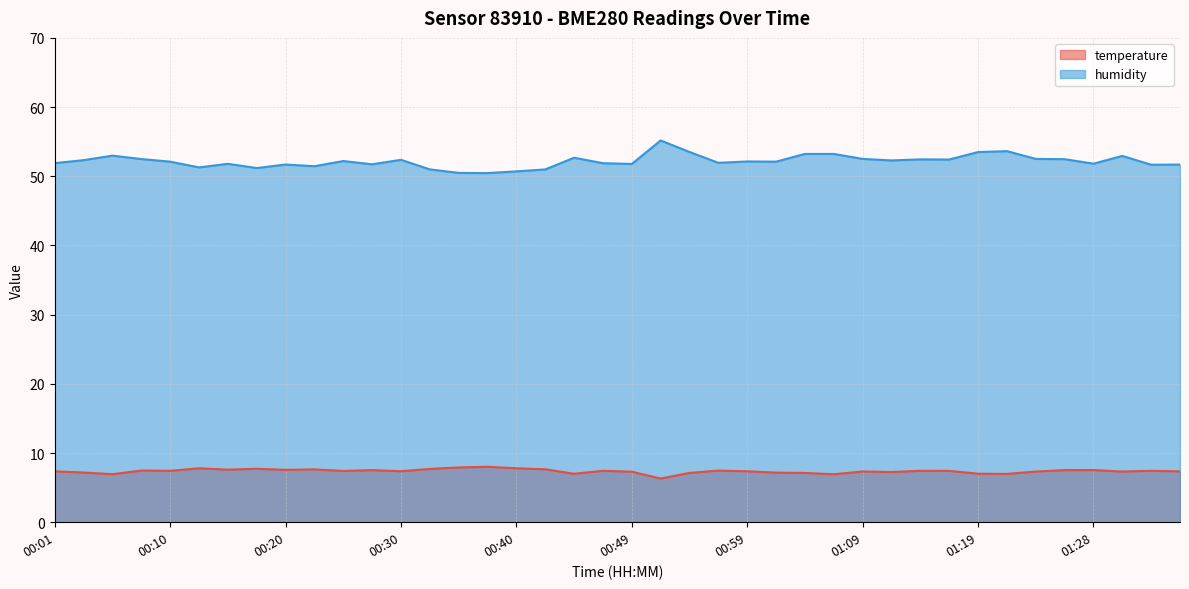

Reading left to right, transcribe all the data shown in this chart.

temperature: 00:01=7.3	00:03=7.2	00:06=6.9	00:08=7.5	00:10=7.4	00:13=7.8	00:15=7.6	00:18=7.7	00:20=7.6	00:23=7.6	00:25=7.4	00:27=7.5	00:30=7.4	00:32=7.7	00:35=7.9	00:37=8.0	00:40=7.8	00:42=7.7	00:44=7.0	00:47=7.4	00:49=7.3	00:52=6.3	00:54=7.1	00:57=7.5	00:59=7.4	01:01=7.2	01:04=7.1	01:06=6.9	01:09=7.3	01:11=7.2	01:14=7.4	01:16=7.4	01:19=7.0	01:21=7.0	01:23=7.3	01:26=7.5	01:28=7.5	01:31=7.3	01:33=7.4	01:36=7.3
humidity: 00:01=51.9	00:03=52.3	00:06=53.0	00:08=52.5	00:10=52.1	00:13=51.3	00:15=51.8	00:18=51.2	00:20=51.7	00:23=51.5	00:25=52.2	00:27=51.7	00:30=52.4	00:32=51.0	00:35=50.5	00:37=50.5	00:40=50.7	00:42=51.0	00:44=52.7	00:47=51.9	00:49=51.8	00:52=55.2	00:54=53.5	00:57=51.9	00:59=52.1	01:01=52.1	01:04=53.2	01:06=53.2	01:09=52.5	01:11=52.3	01:14=52.4	01:16=52.4	01:19=53.5	01:21=53.6	01:23=52.5	01:26=52.5	01:28=51.8	01:31=52.9	01:33=51.7	01:36=51.7